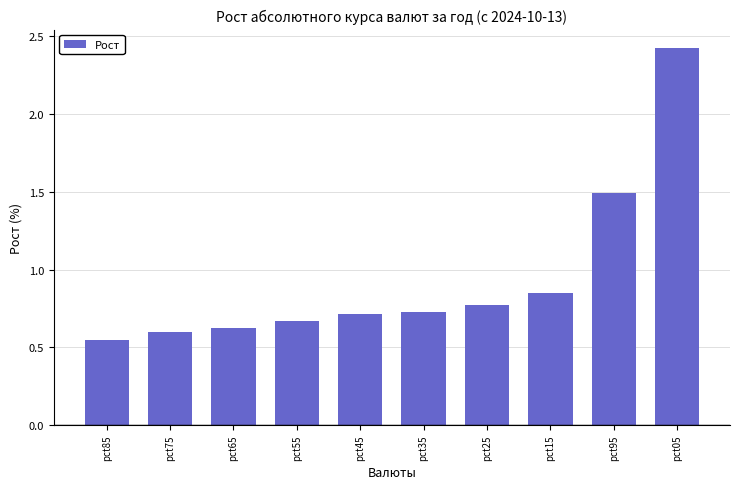

Which category has the highest value across all series?

pct05